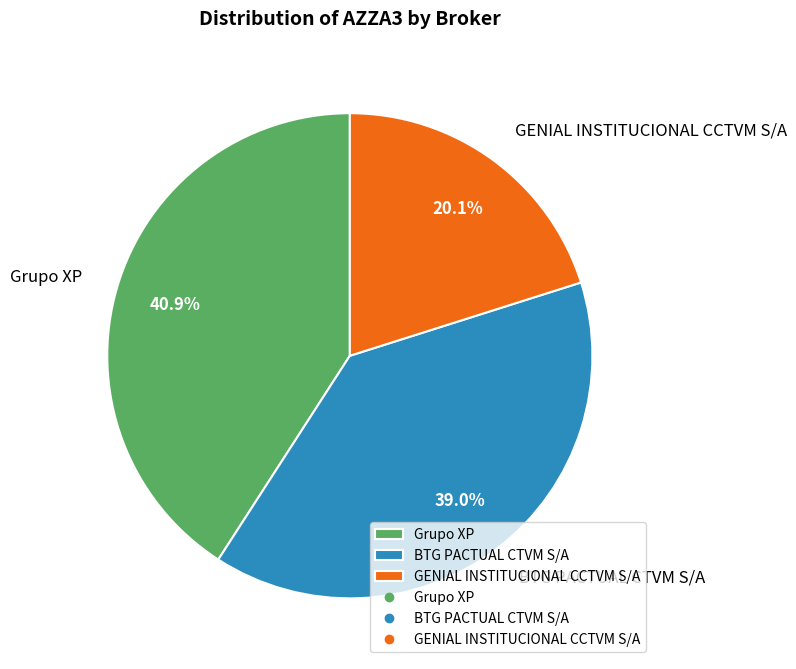

Is GENIAL INSTITUCIONAL CCTVM S/A the majority of the pie?

No